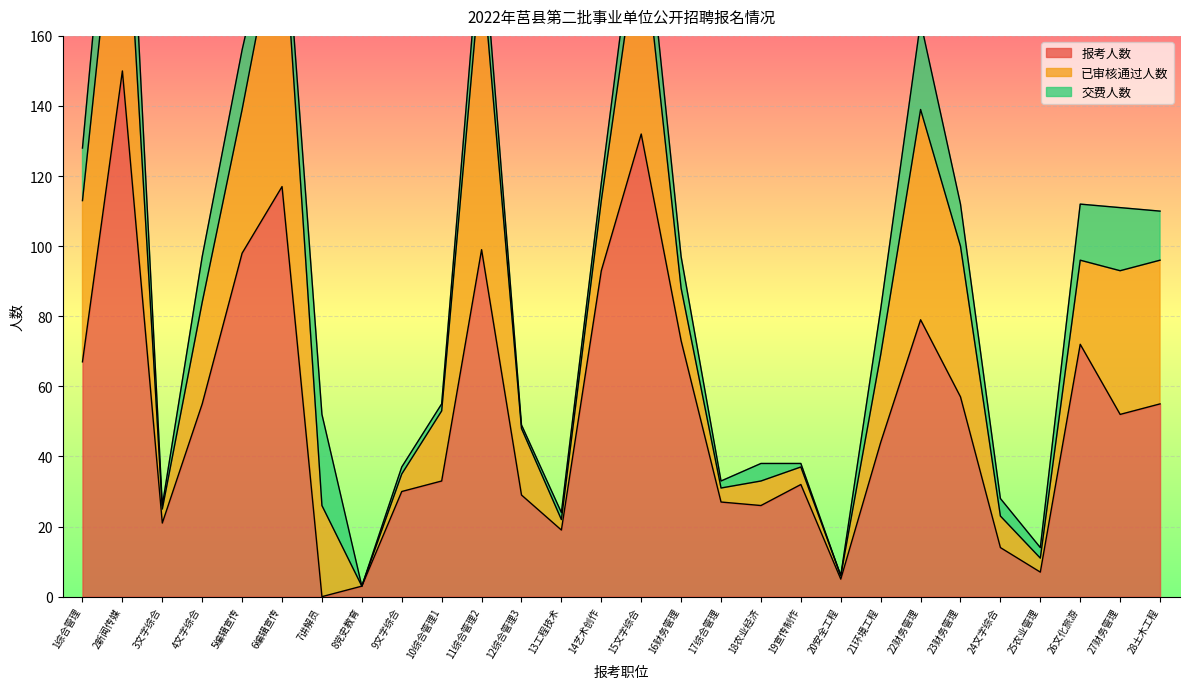

Is it true that 报考人数 equals 30 at 9文字综合?

True